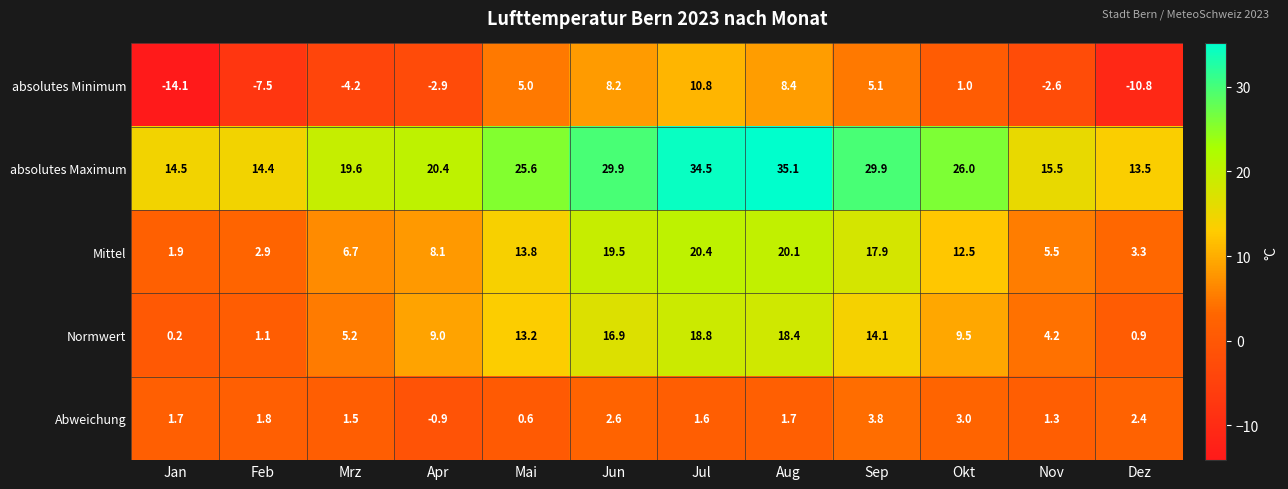

The value of Abweichung at Nov is 0.6. True or false?

False